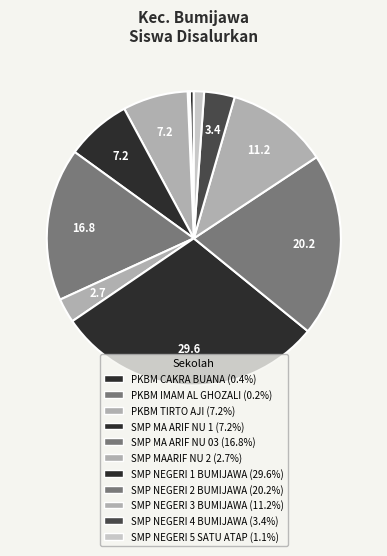

How many segments does this pie chart have?

11